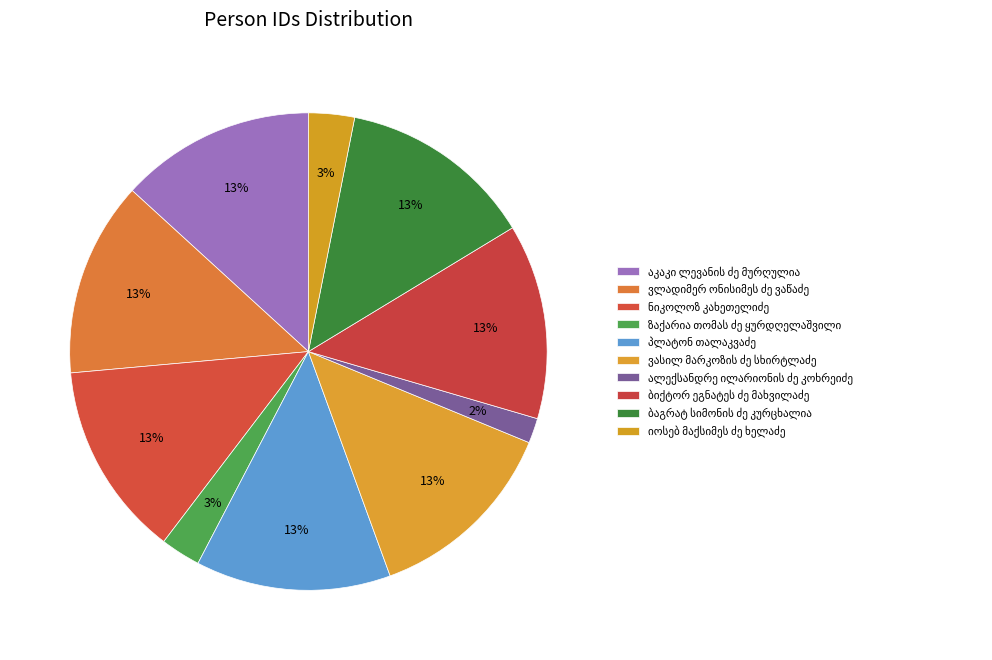

Is the sum of პლატონ თალაკვაძე and აკაკი ლევანის ძე მურღულია greater than half?

No